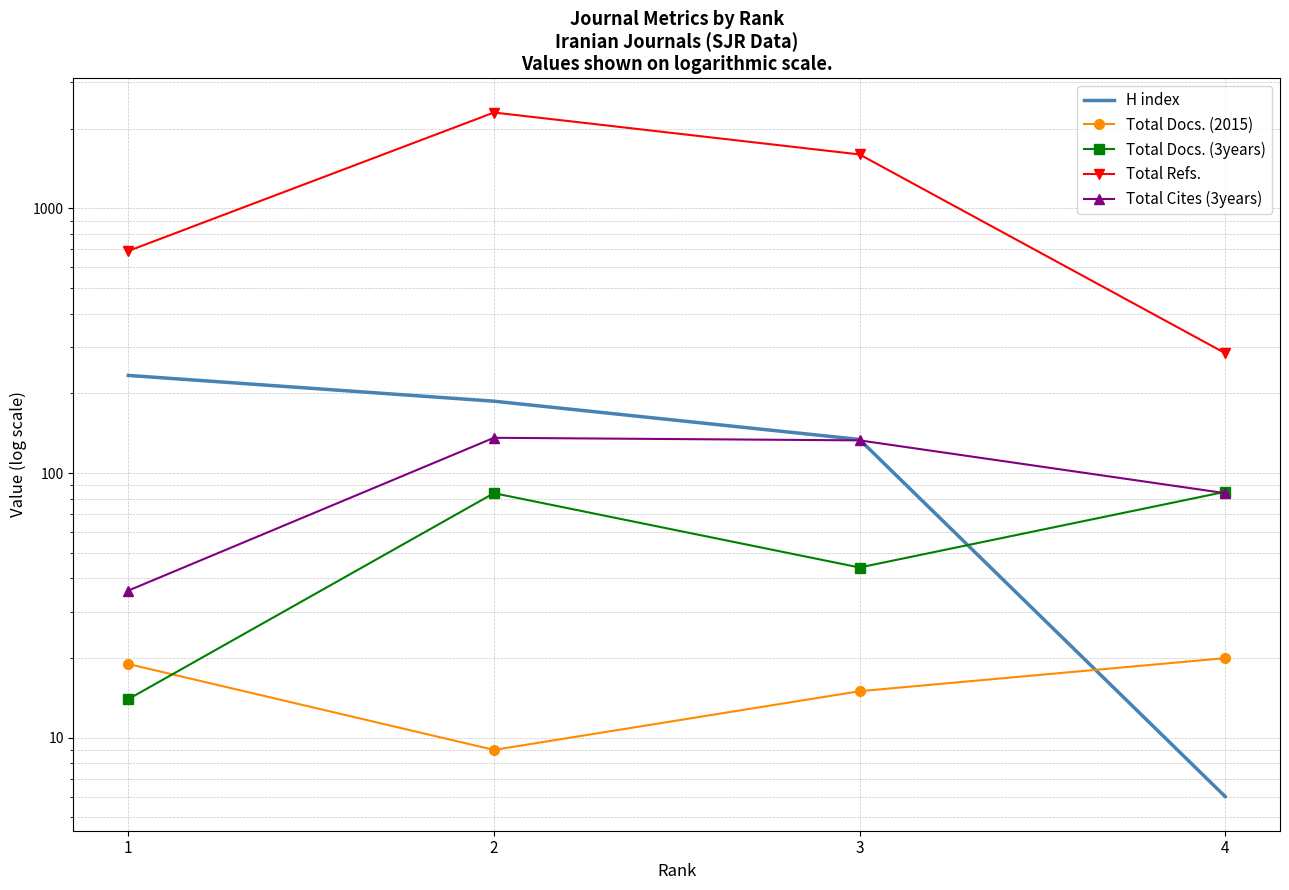

What is the maximum value shown in the chart?

2304